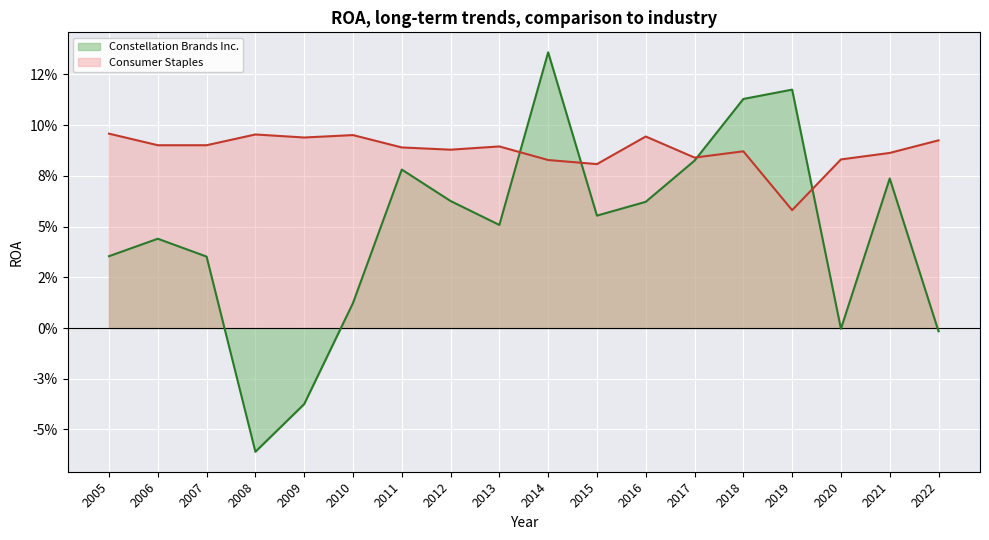

True or false: Consumer Staples and Constellation Brands Inc. cross at least once.

True